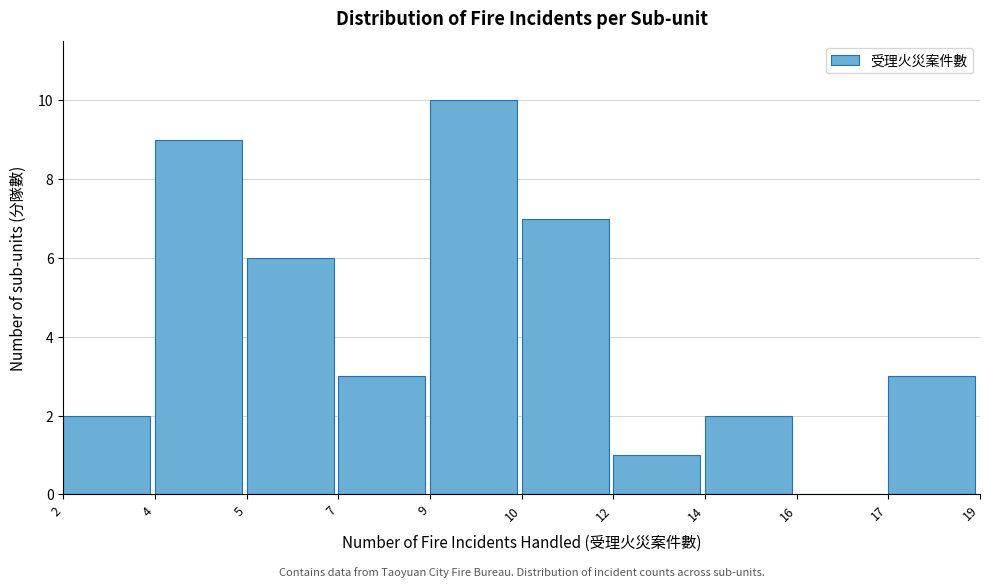

Reading left to right, what are all the values shown in this chart?

2=2	4=9	5=6	7=3	9=10	10=7	12=1	14=2	16=0	17=3